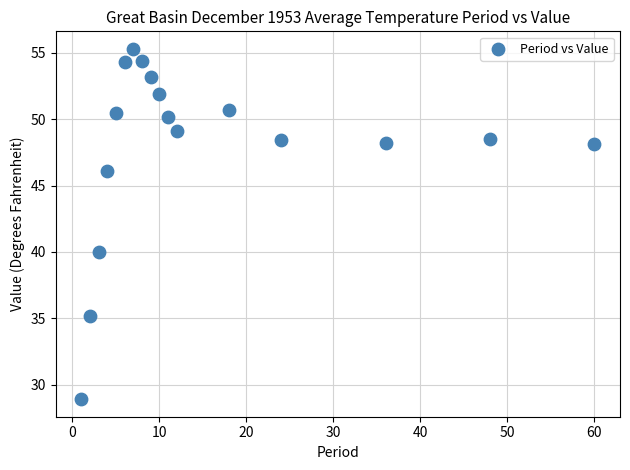

What is the range of X values (max minus min)?

59.0